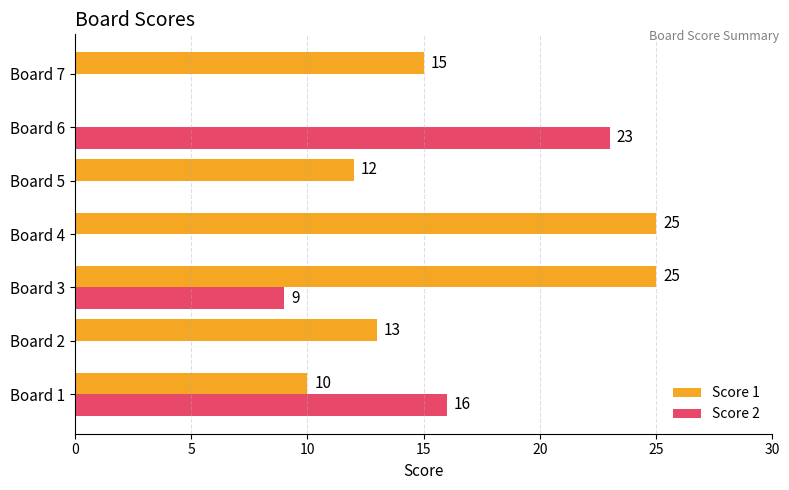

What is the average value of the Score 2 series?

7